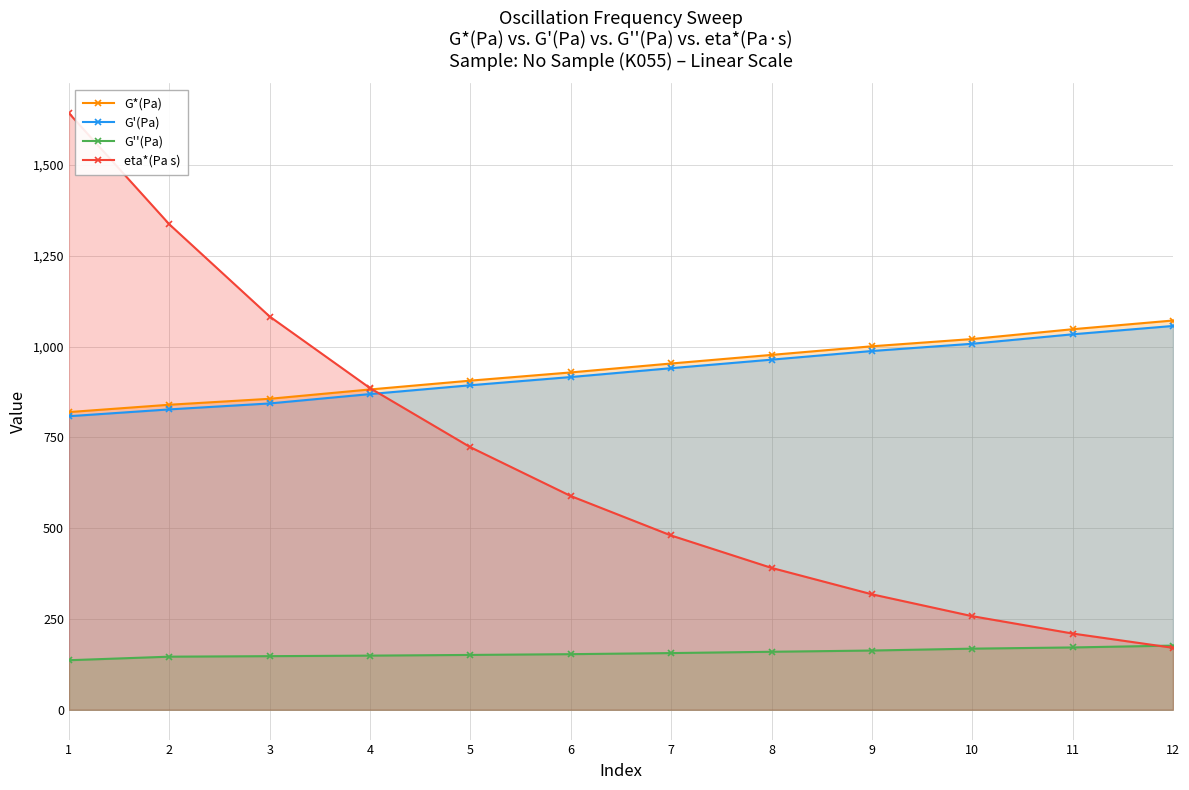

Is it true that eta*(Pa s) equals 885.8 at 4?

True